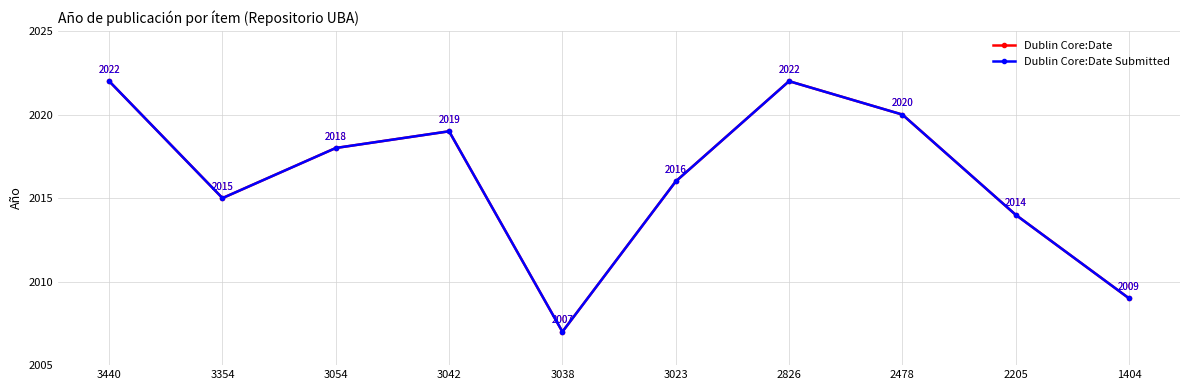

What is the smallest value displayed?

2007